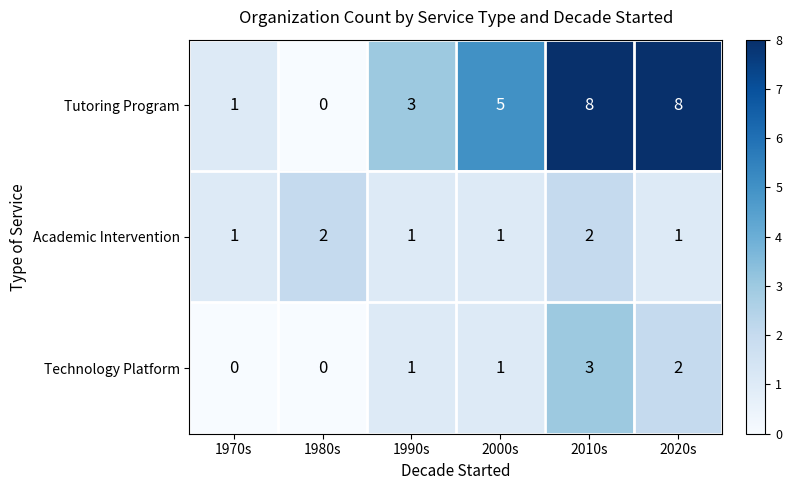

What is the total value across all series at 2000s?

7